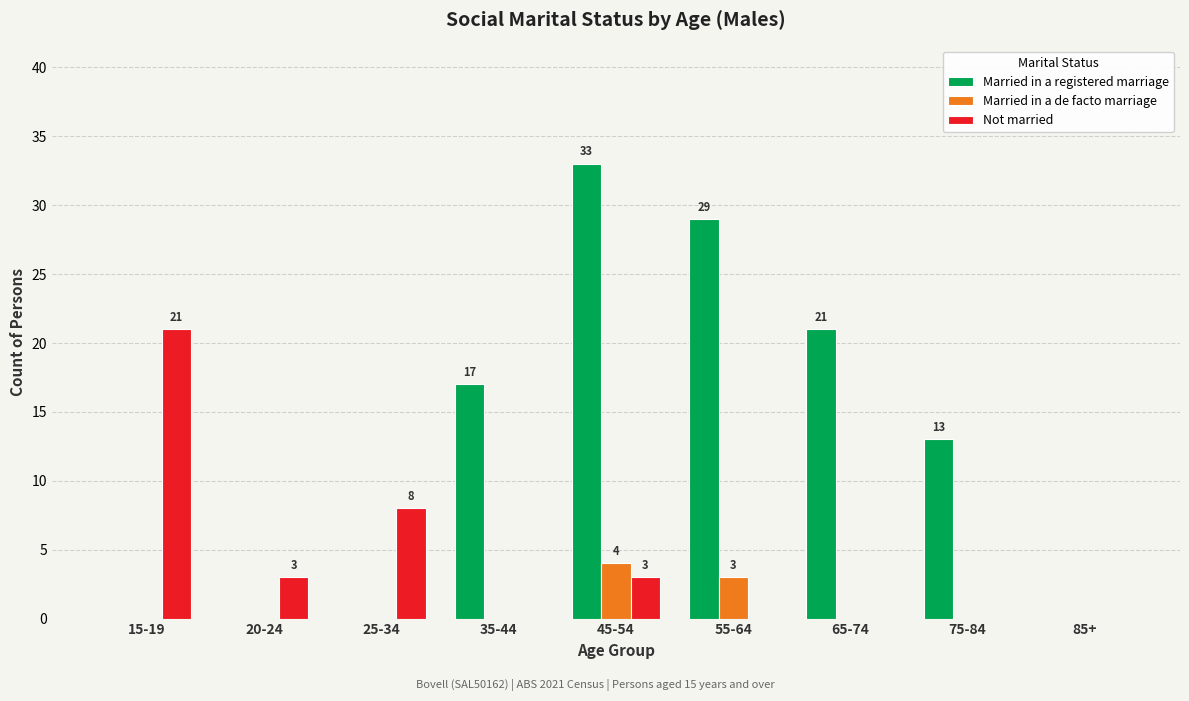

Is the value of Not married at 45-54 greater than the value of Married in a registered marriage at 85+?

Yes